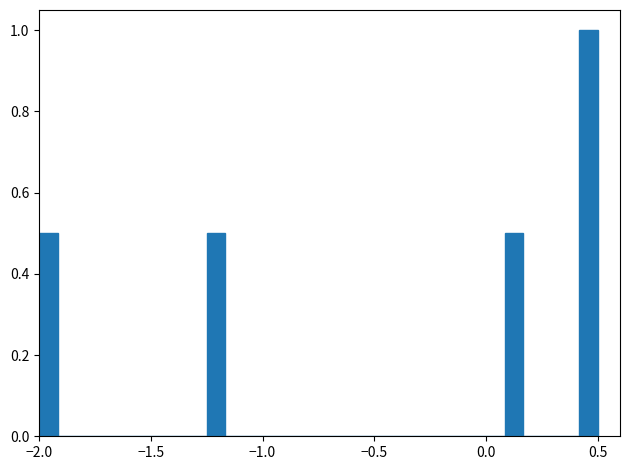

Around what value on the x-axis is the tallest bar? Give the approximate position of its centre, as read against the axis.

0.45